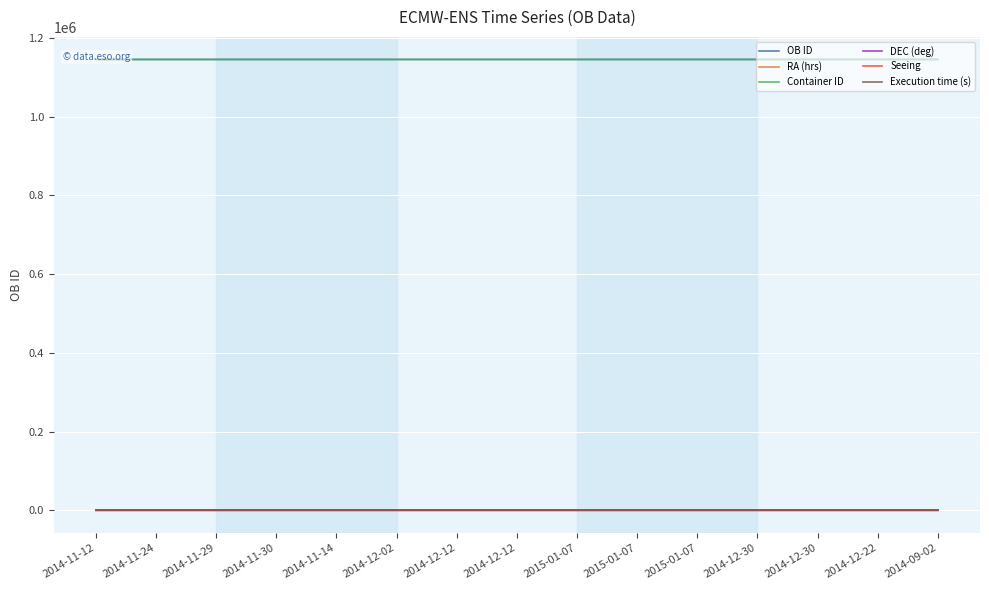

How many Seeing values are between 1 and 2?

15